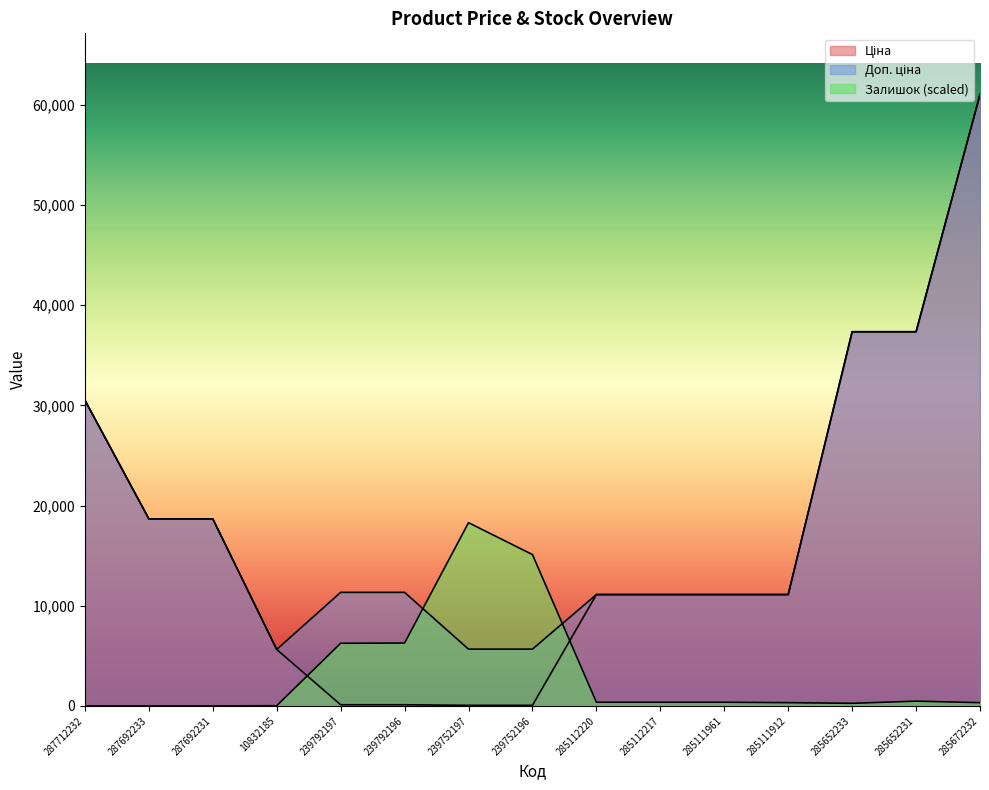

Rank the series by their maximum value, from highest to lowest.

Ціна, Доп. ціна, Залишок